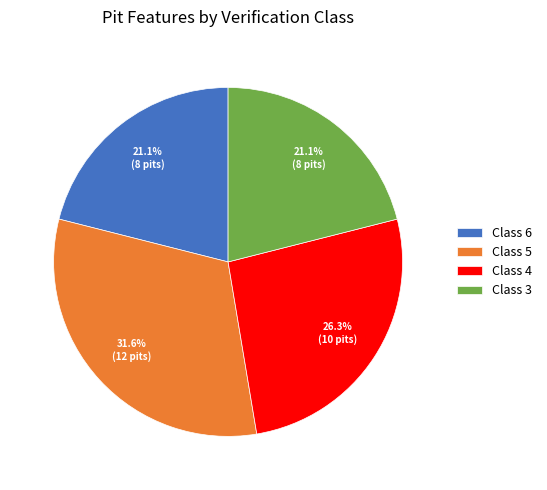

Which has a higher value, Class 5 or Class 3?

Class 5